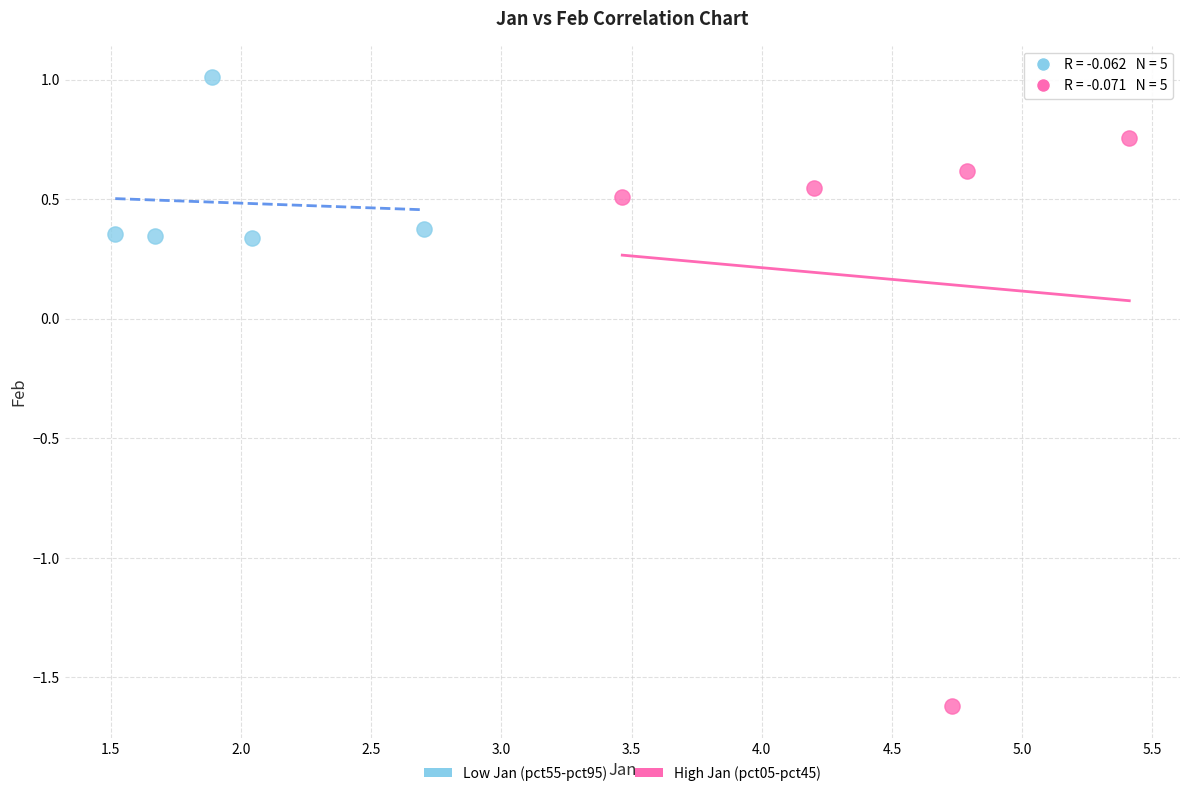

Which series has the widest spread of Y values?

High Jan (pct05-pct45)